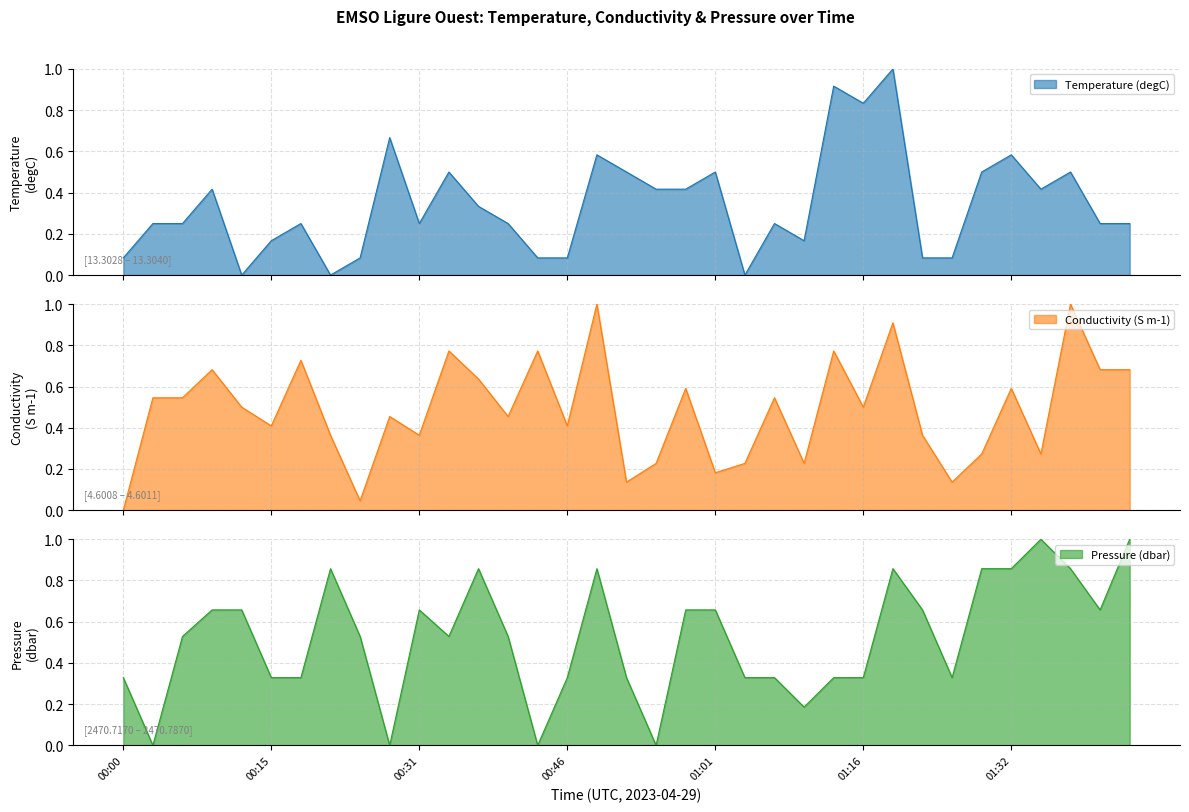

What is the total value across all series at 00:34?

1.8